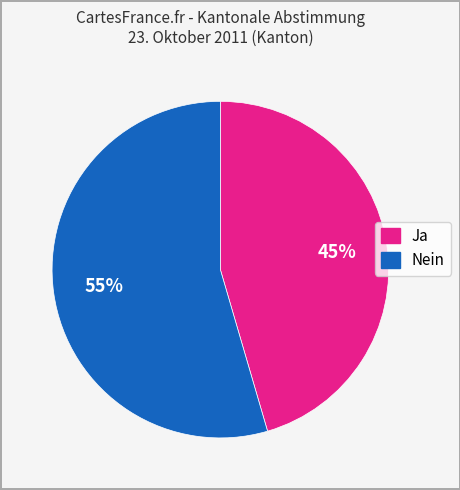

Rank the categories by value from lowest to highest.

Ja, Nein